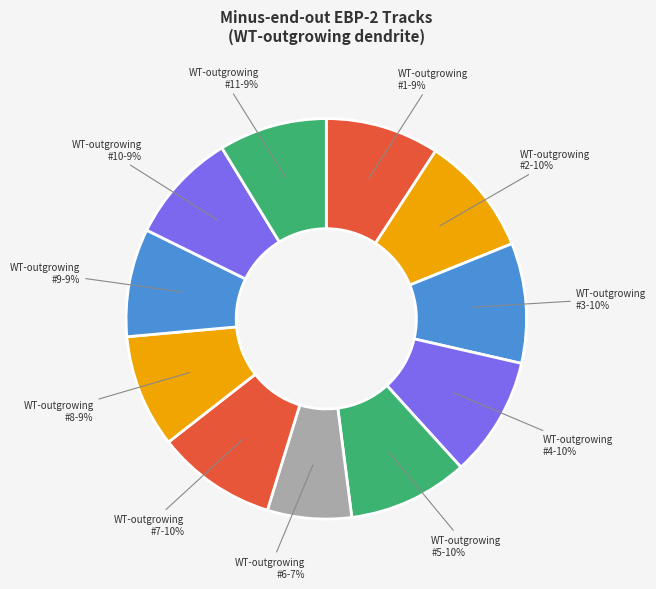

Is WT-outgrowing #1 the majority of the pie?

No